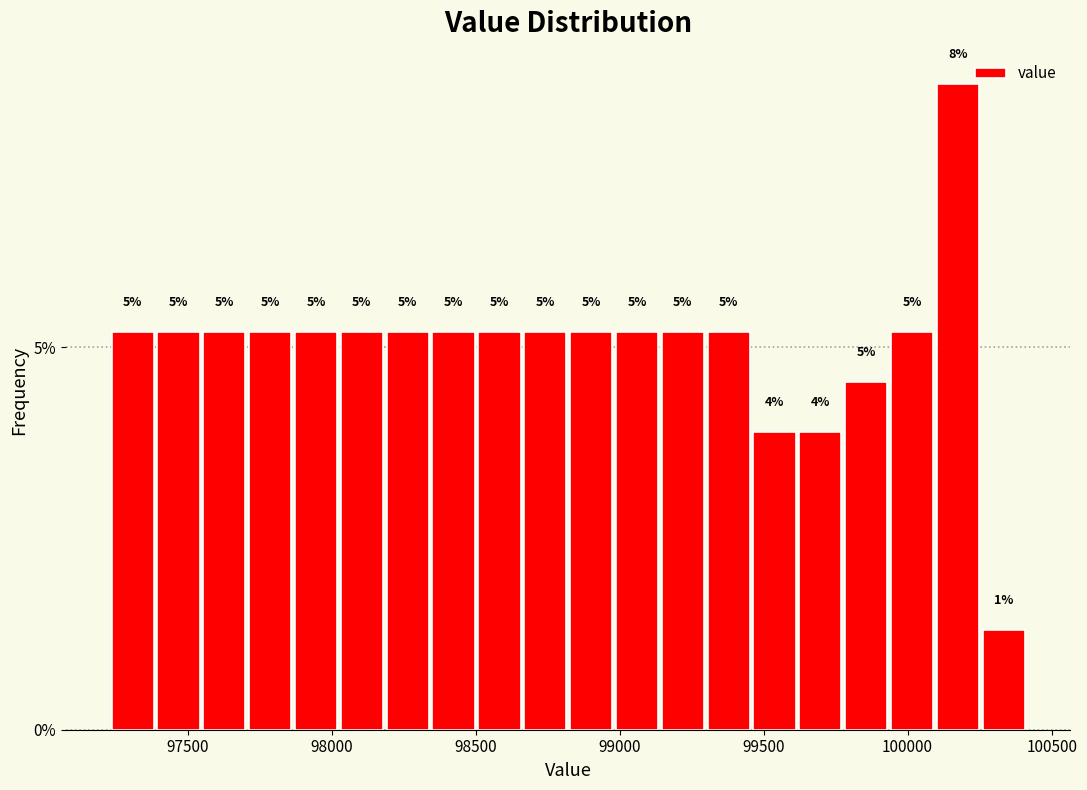

Around what value on the x-axis is the tallest bar? Give the approximate position of its centre, as read against the axis.

100150